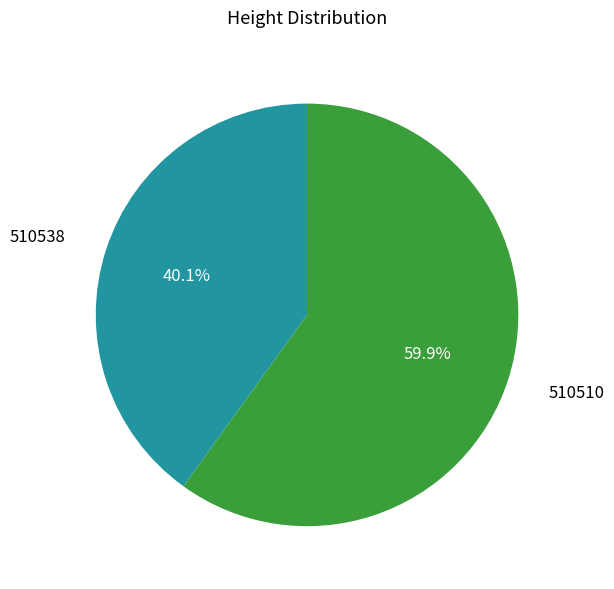

How many segments does this pie chart have?

2